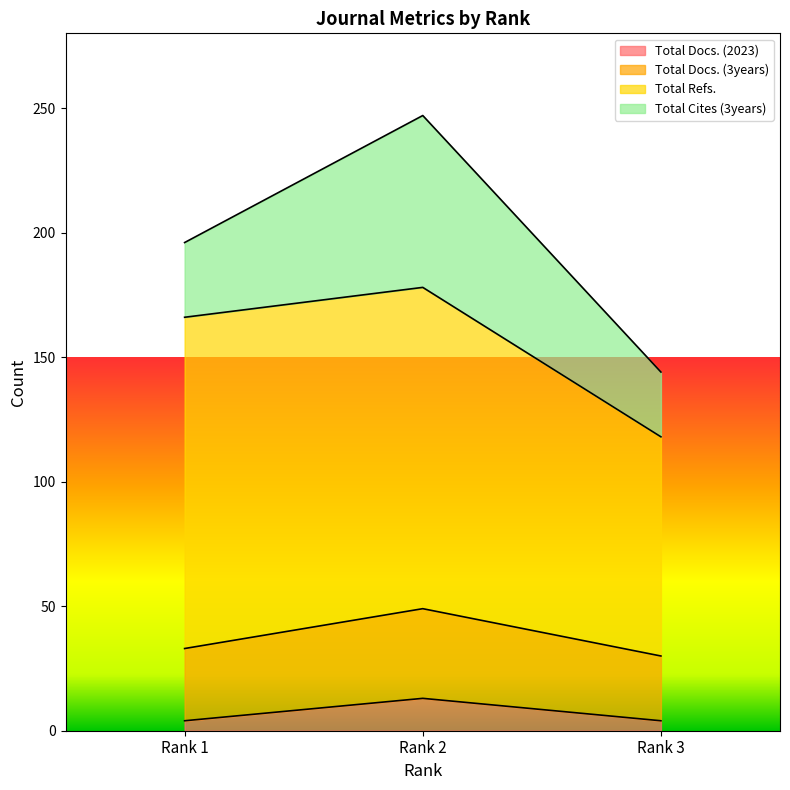

What is the difference between the Total Docs. (3years) values at Rank 1 and Rank 3?

3